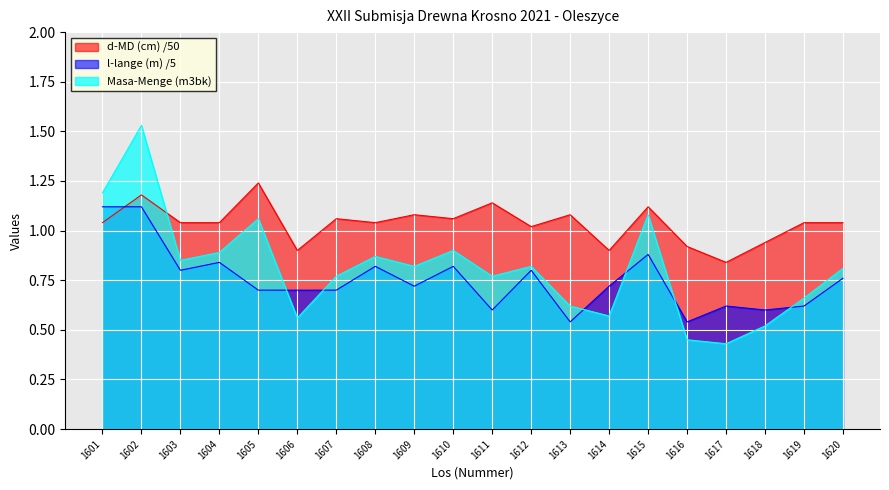

Is the value of Masa-Menge (m3bk) at 1606 greater than the value of l-lange (m) at 1616?

Yes